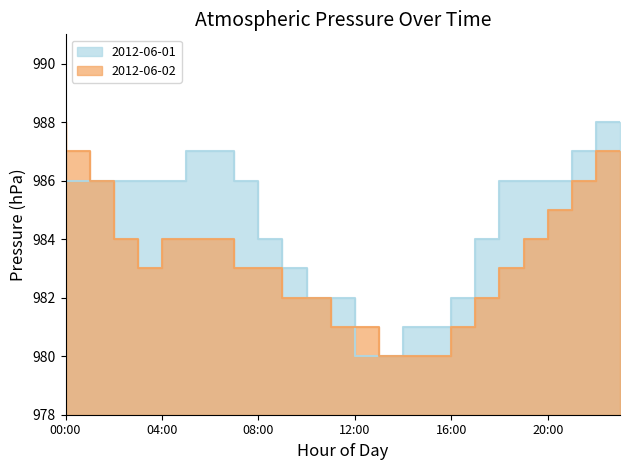

Is the value of 2012-06-02 at 14:00 greater than the value of 2012-06-01 at 10:00?

No